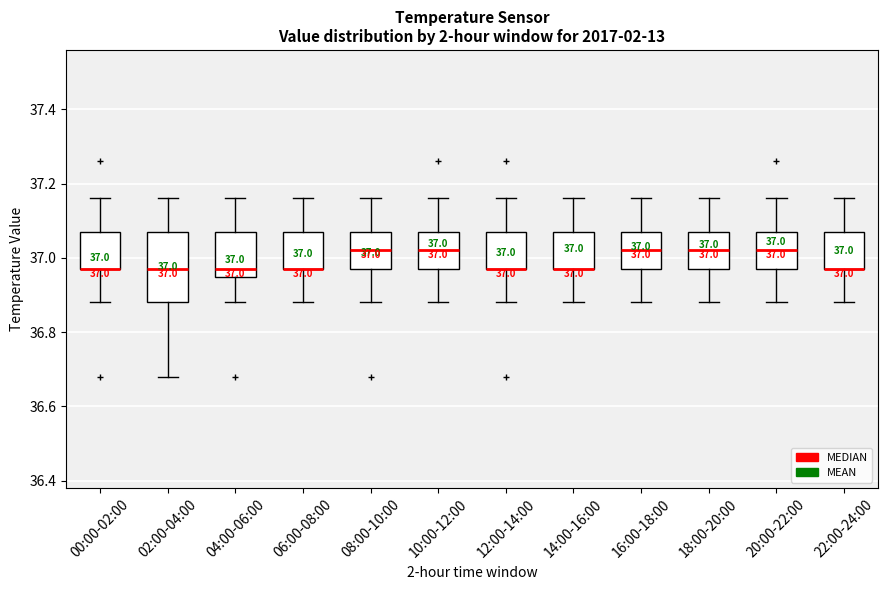

Comparing the boxes themselves (not the whiskers), which one is the tallest?

02:00-04:00